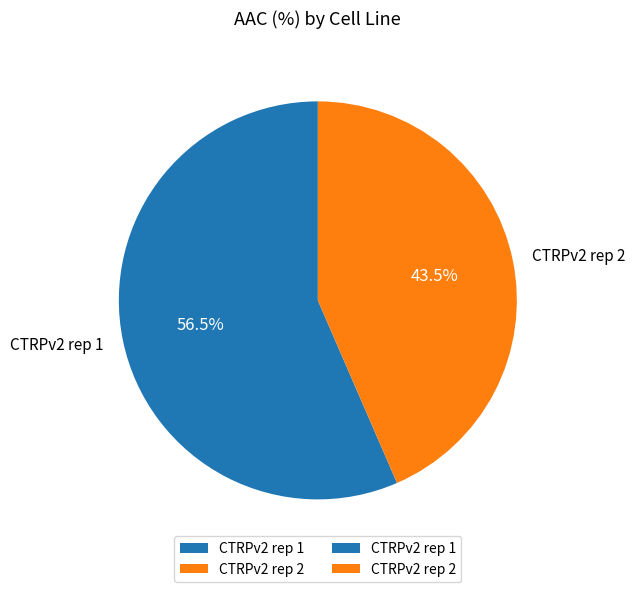

Approximately how many times larger is the value at CTRPv2 rep 1 compared to CTRPv2 rep 2?

1.3